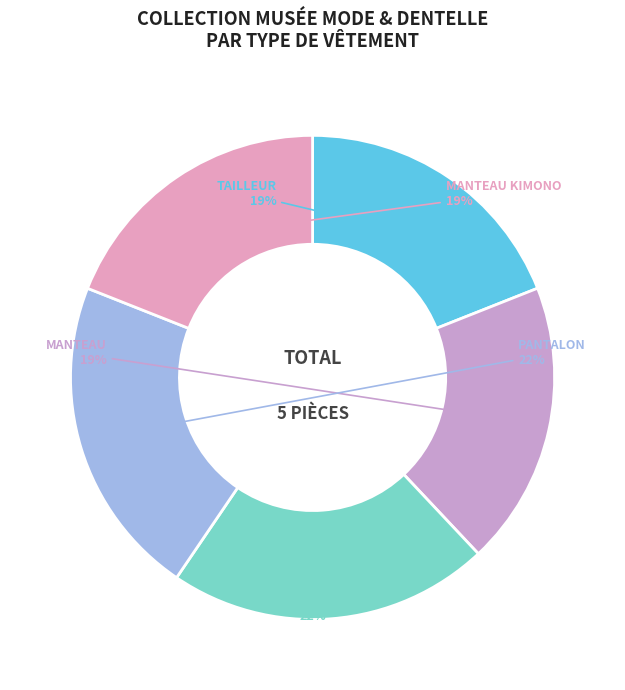

Which category has the smallest portion of the pie?

Tailleur